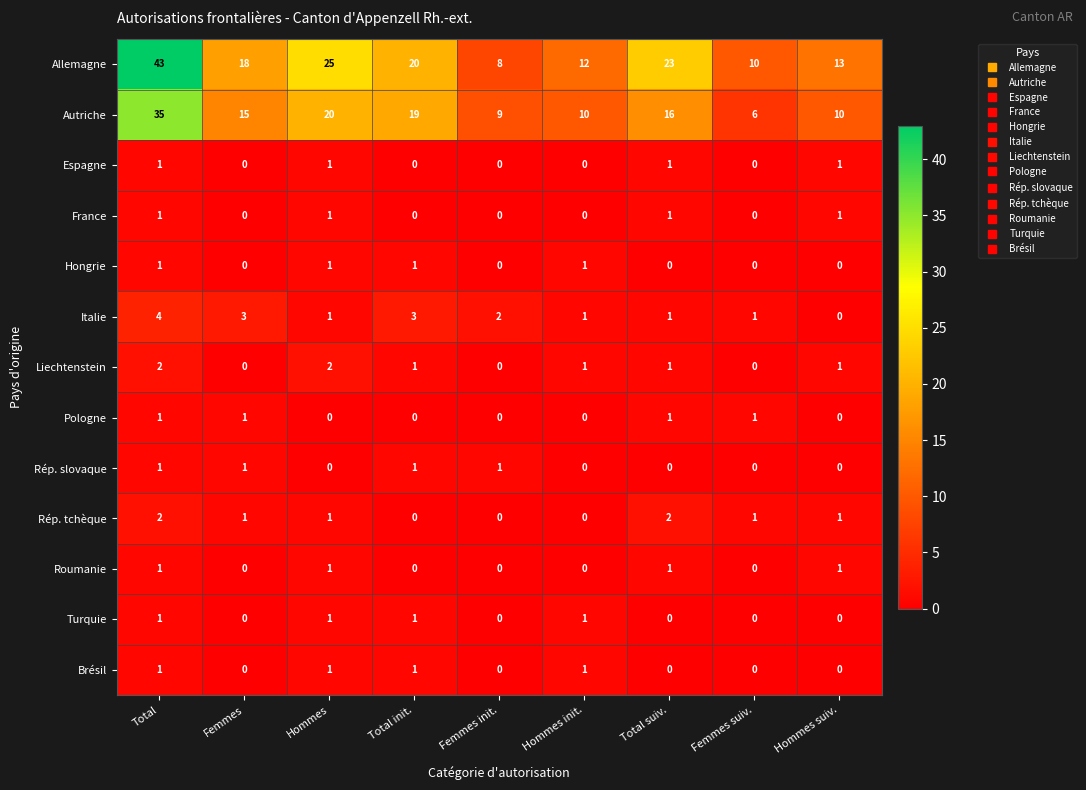

What is the sum of all Hongrie values?

4